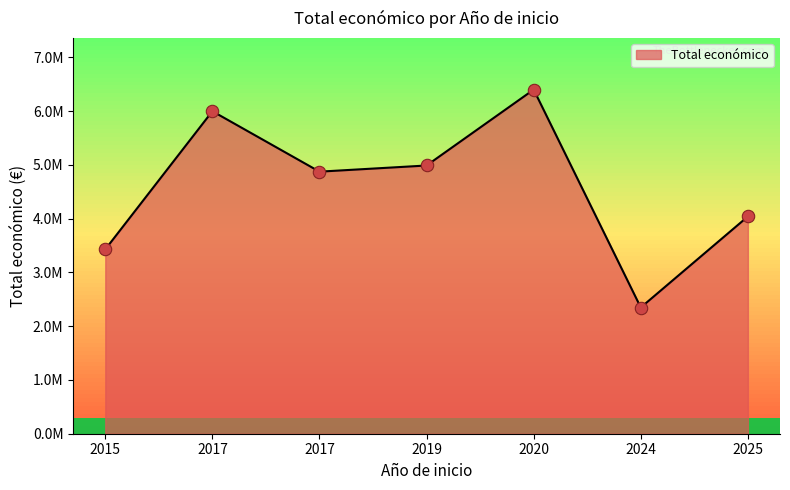

Does the chart have visible grid lines?

No